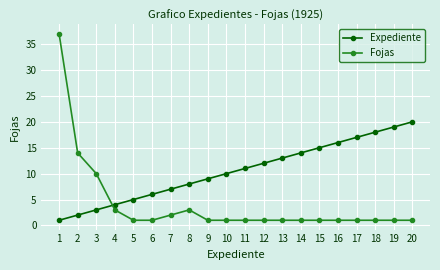

Where do Expediente and Fojas first cross each other?

3 and 4